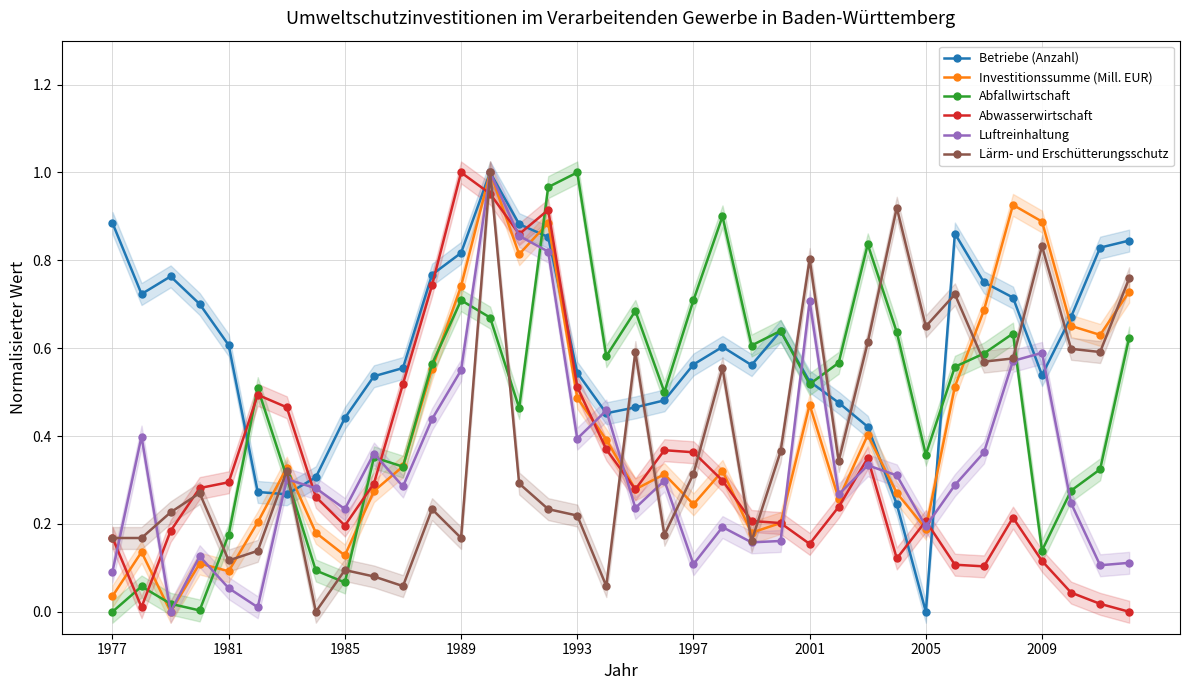

After their last crossing, which series has the higher values: Abfallwirtschaft or Lärm- und Erschütterungsschutz?

Lärm- und Erschütterungsschutz